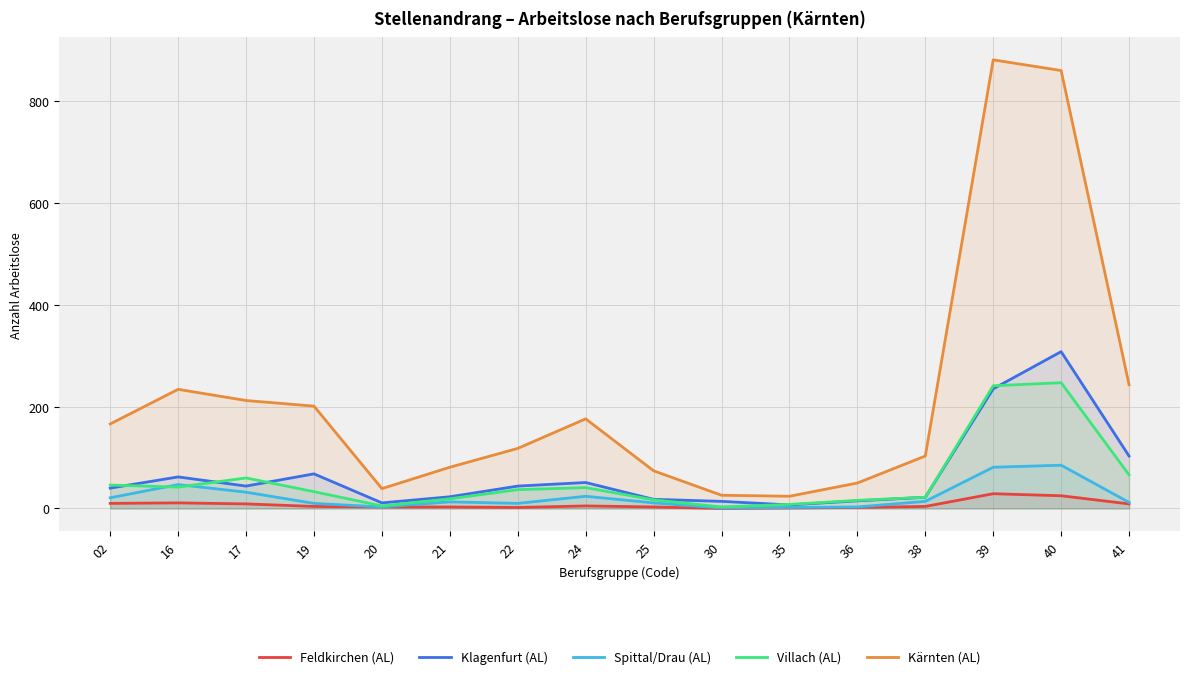

Reading left to right, extract all data points from this chart.

Feldkirchen (AL): 10	11	9	4	3	3	2	5	3	0	1	2	4	29	25	9
Klagenfurt (AL): 40	62	44	68	11	23	44	51	18	14	7	15	22	235	308	103
Spittal/Drau (AL): 21	47	32	10	3	13	10	24	11	1	2	3	14	81	85	12
Villach (AL): 46	42	60	33	5	19	37	41	17	3	8	16	22	241	247	66
Kärnten (AL): 166	234	212	201	39	81	118	176	74	26	24	50	103	881	860	243